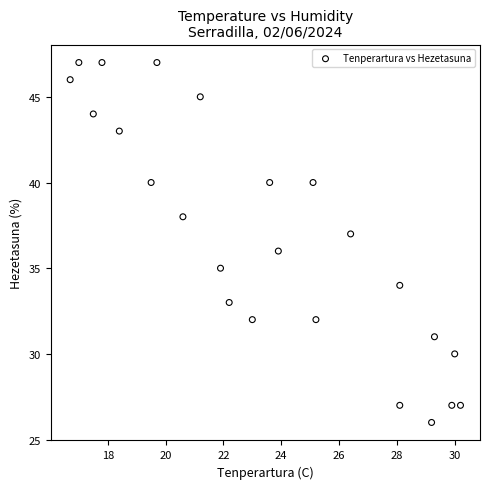

What is the range of Y values (max minus min)?

21